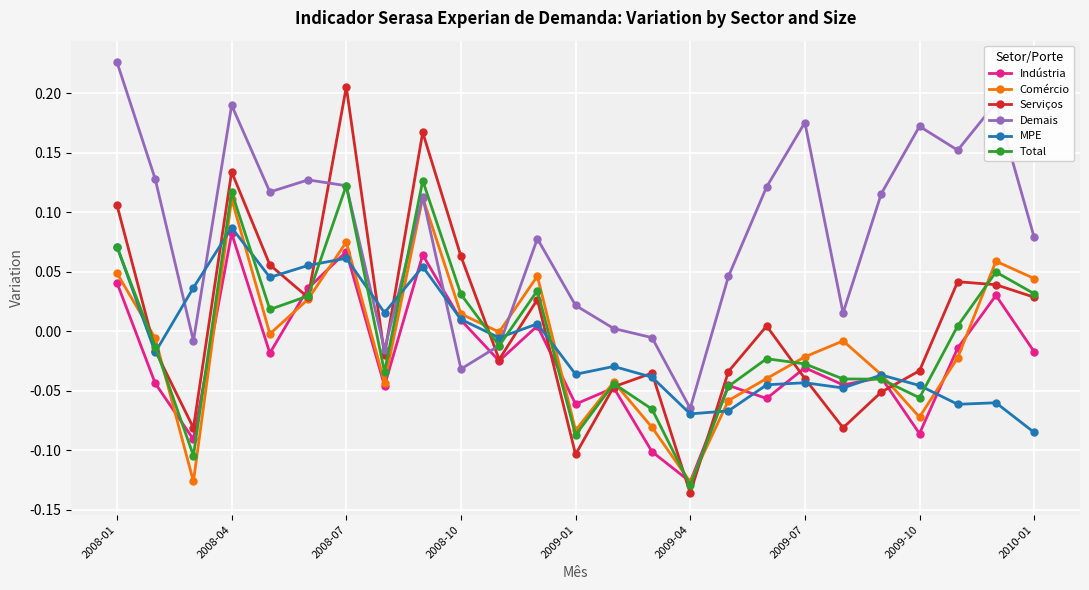

How many interior local valleys does the Comércio series have?

7